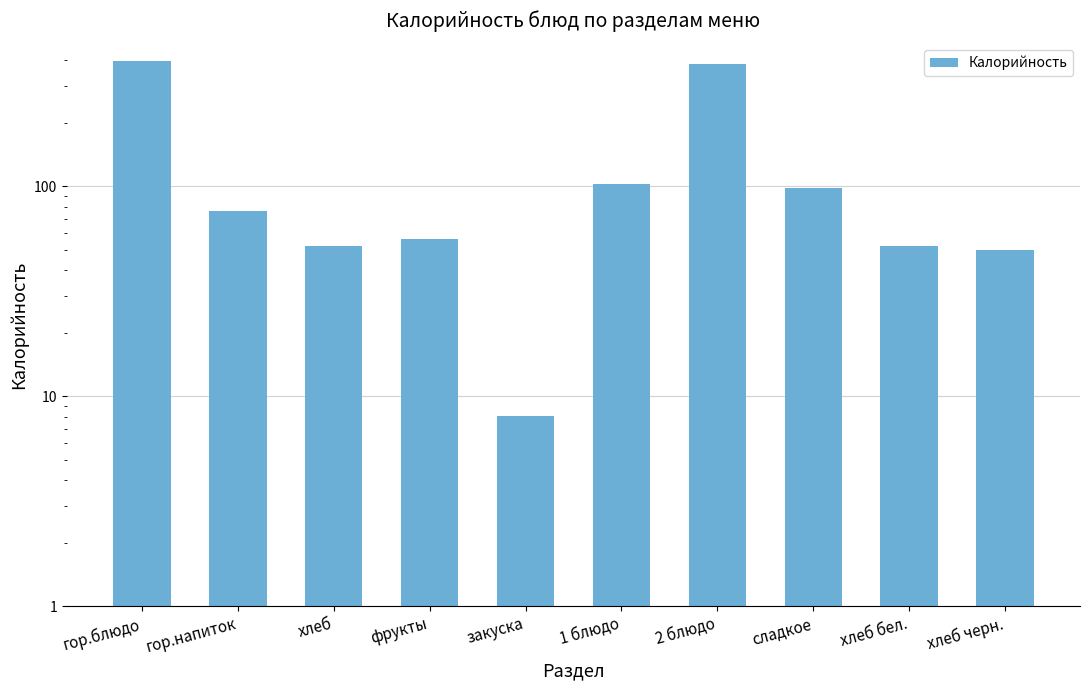

Reading left to right, extract all data points from this chart.

гор.блюдо=395.3	гор.напиток=76.0	хлеб=52.2	фрукты=56.4	закуска=8.1	1 блюдо=102.3	2 блюдо=381.2	сладкое=98.5	хлеб бел.=52.2	хлеб черн.=49.8